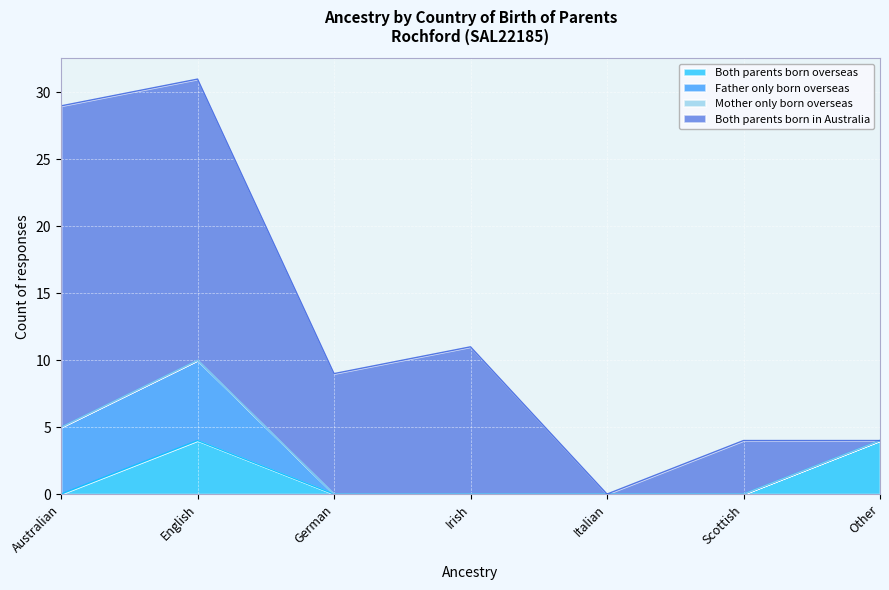

What are all the series names shown in the legend?

Both parents born overseas, Father only born overseas, Mother only born overseas, Both parents born in Australia